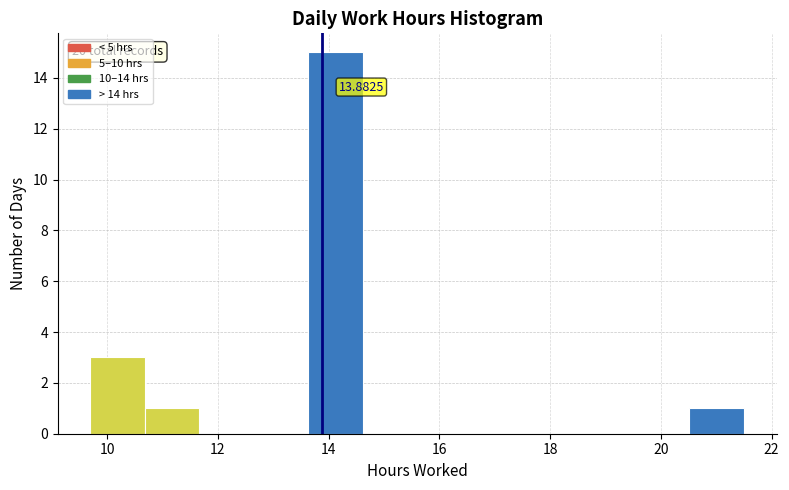

Which range on the x-axis has the tallest bar?

13.6 to 14.6